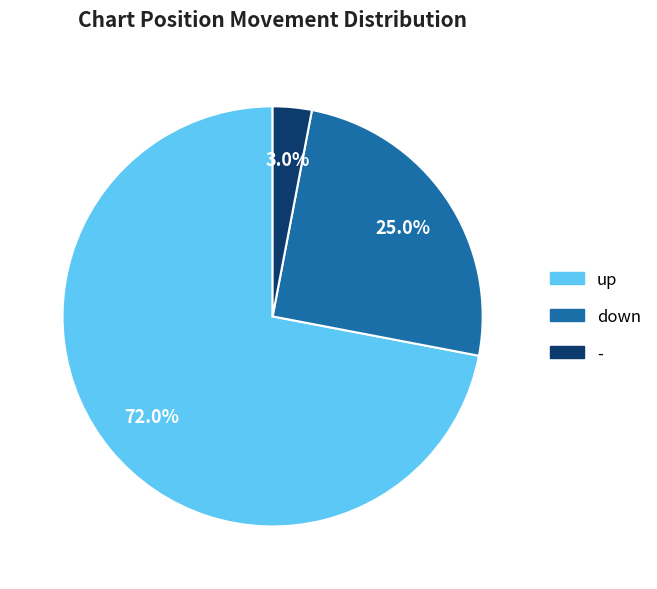

To the nearest percent, what is the combined percentage of up and -?

75%